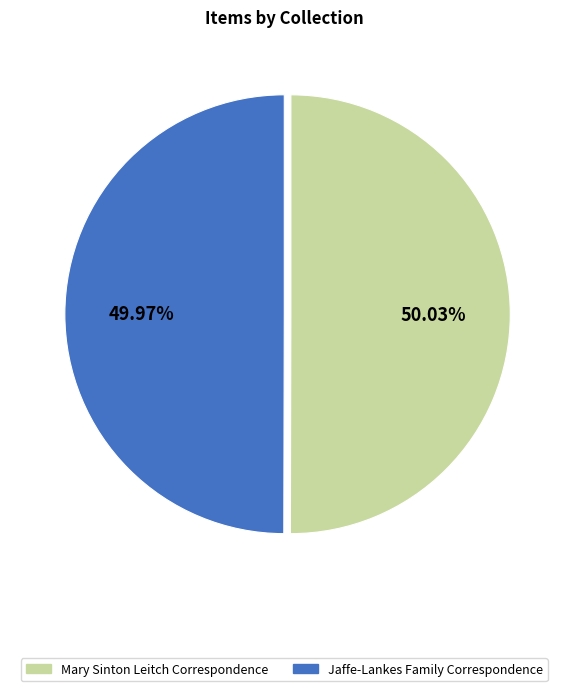

How many slices are in this pie chart?

2